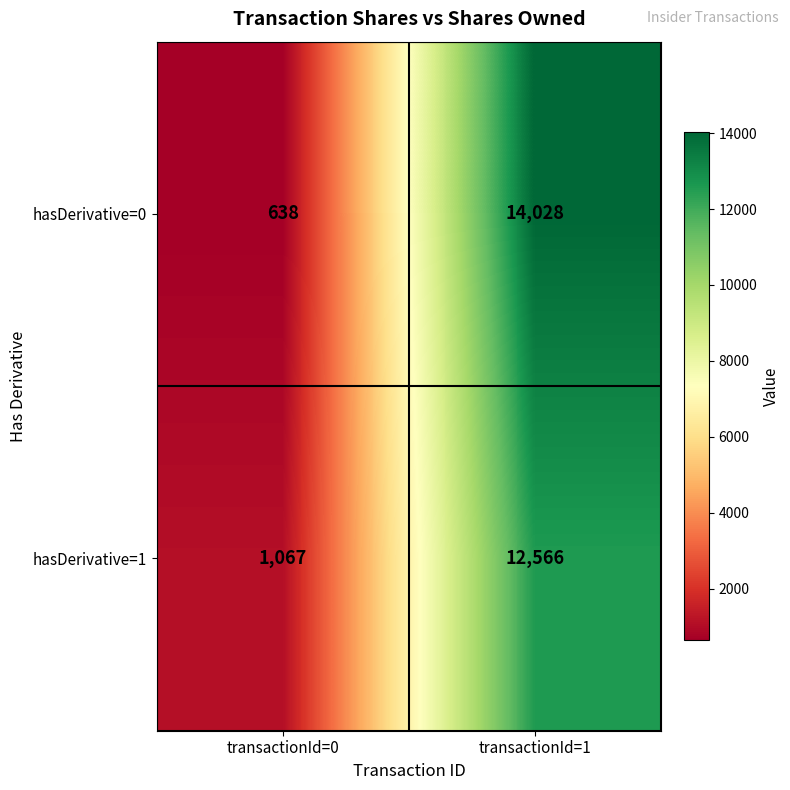

What is the sum of the hasDerivative=1 values at transactionId=0 and transactionId=1?

13633